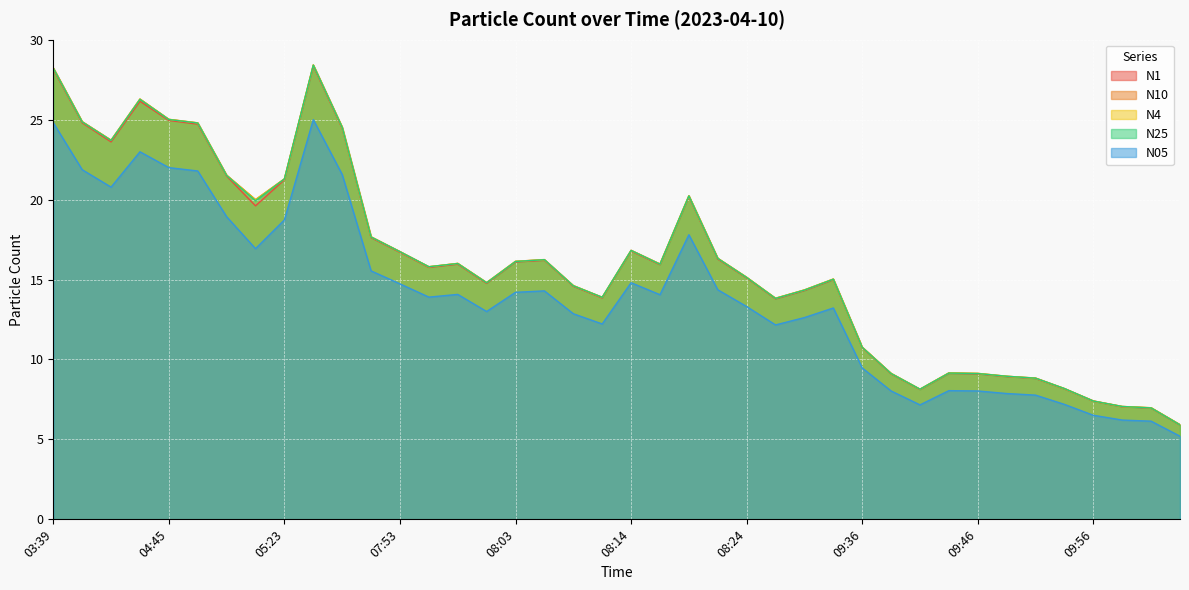

What is the spread (max minus min) of values at 05:16?

3.1